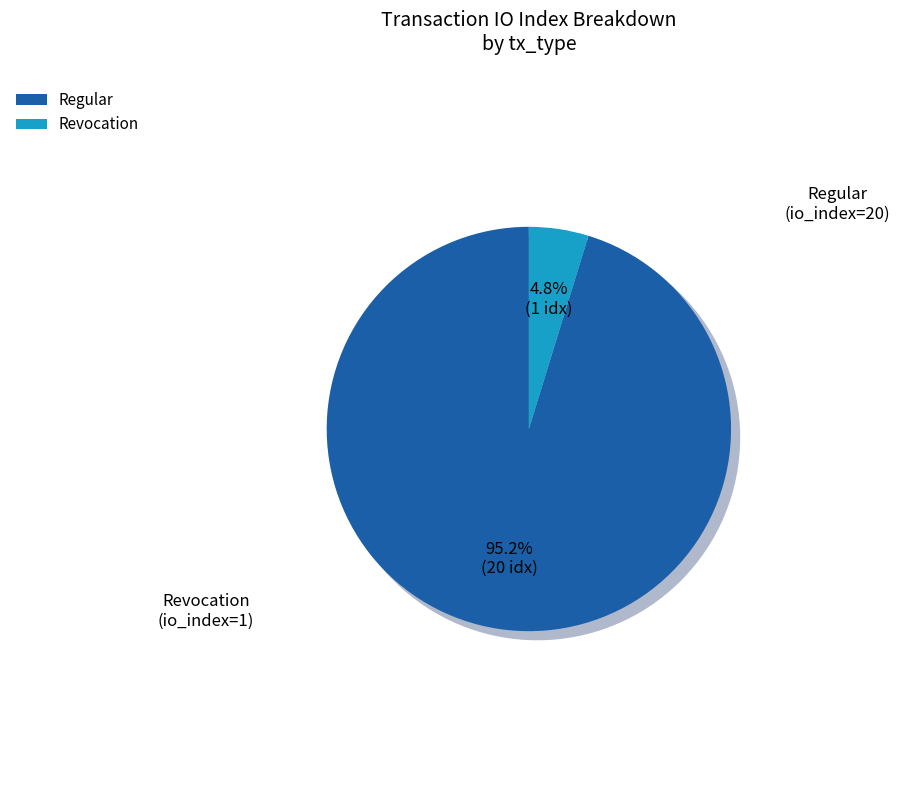

What is the total percentage of Revocation (io_index=0) and Regular (io_index=20)?

100.0%